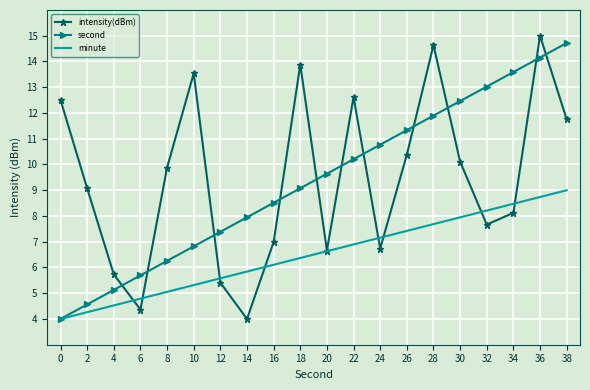

Rank the categories by second value from lowest to highest.

0, 2, 4, 6, 8, 10, 12, 14, 16, 18, 20, 22, 24, 26, 28, 30, 32, 34, 36, 38